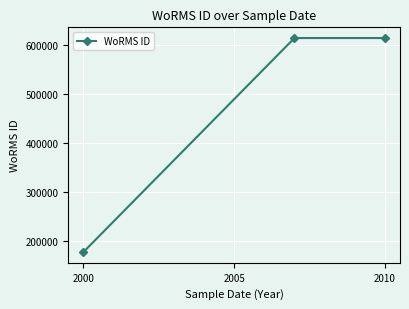

What is the value of the 3rd point from the left?

613596